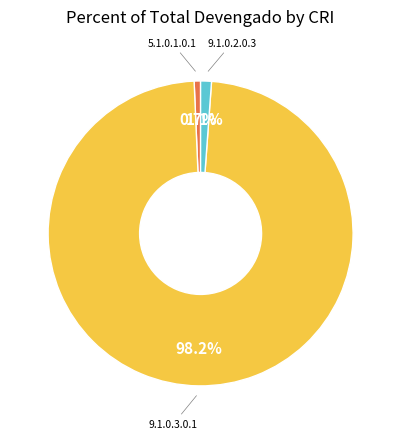

Is there any slice that represents more than half of the pie?

Yes